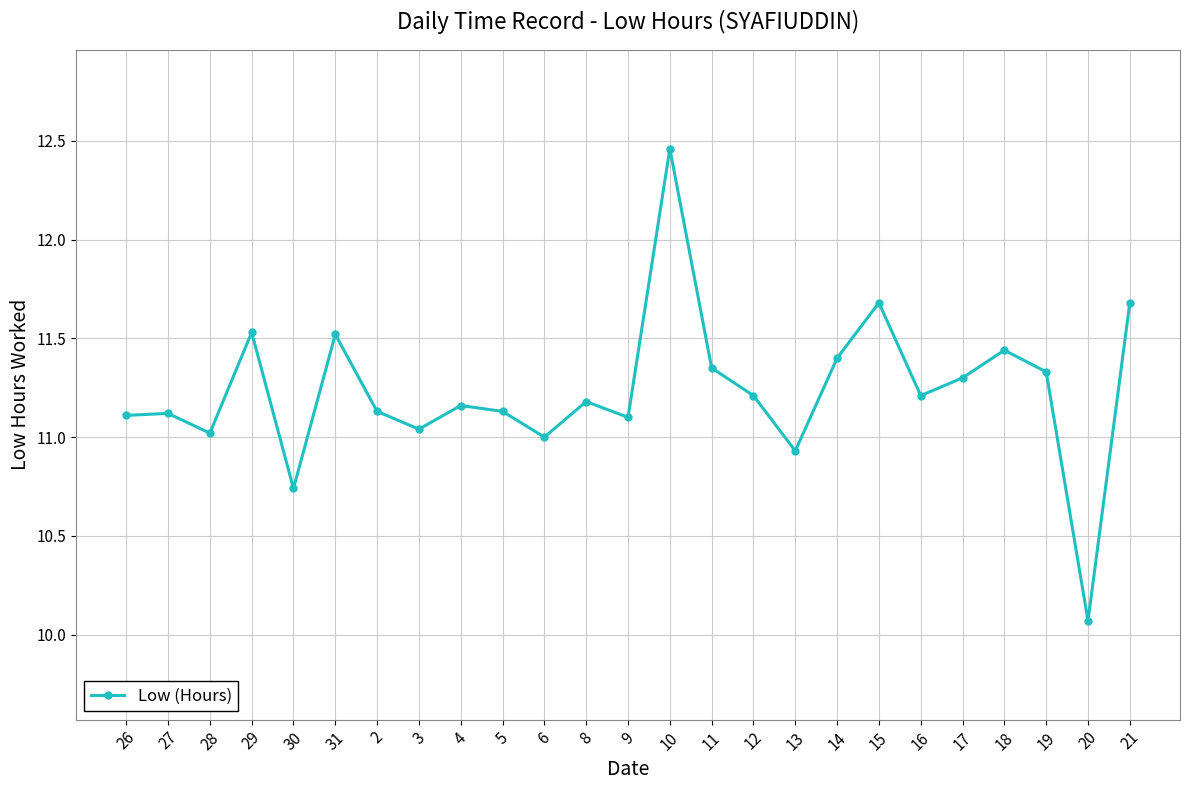

What is the ratio of the value at 30 to the value at 10?

0.9